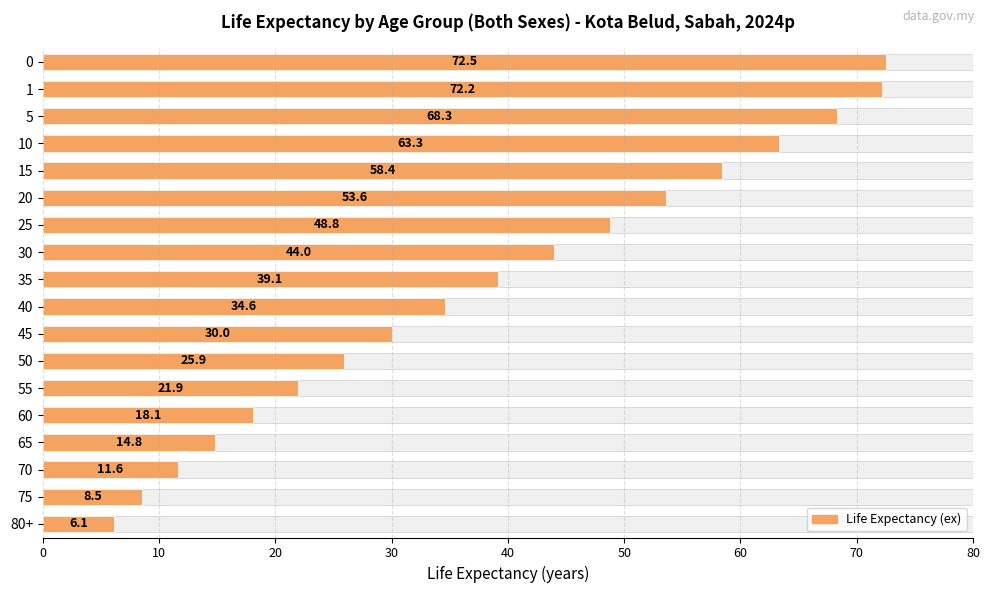

What is the value of the 9th bar from the left?

39.1